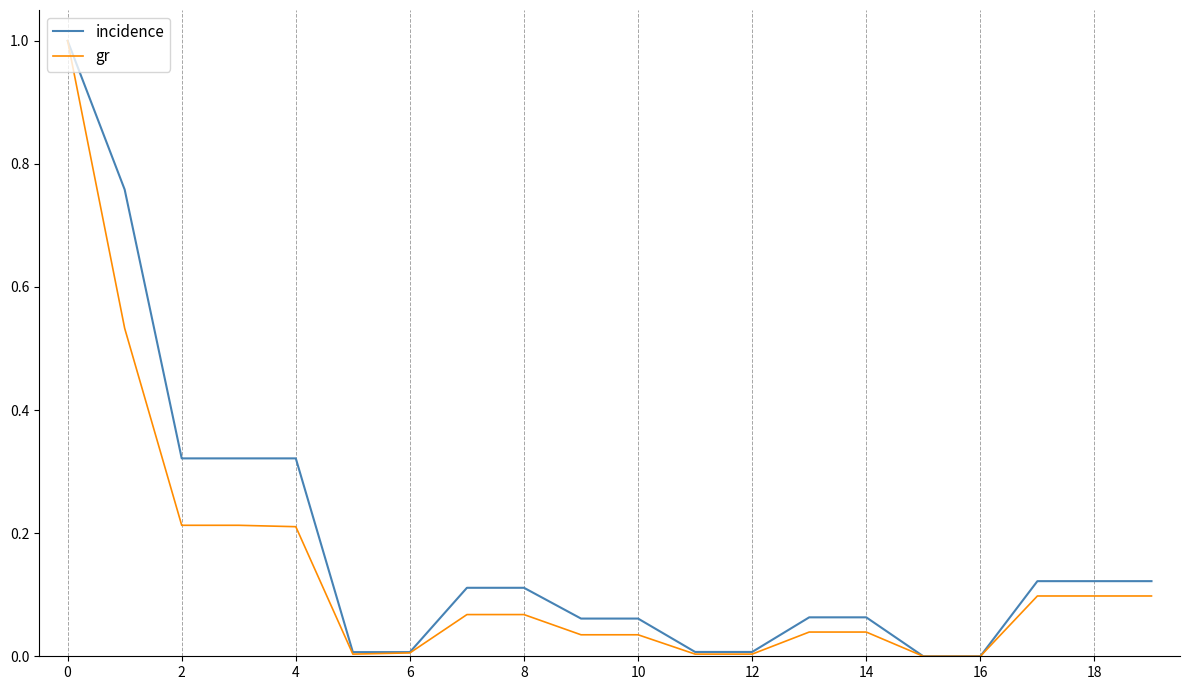

Rank the series by their average value, from lowest to highest.

gr, incidence